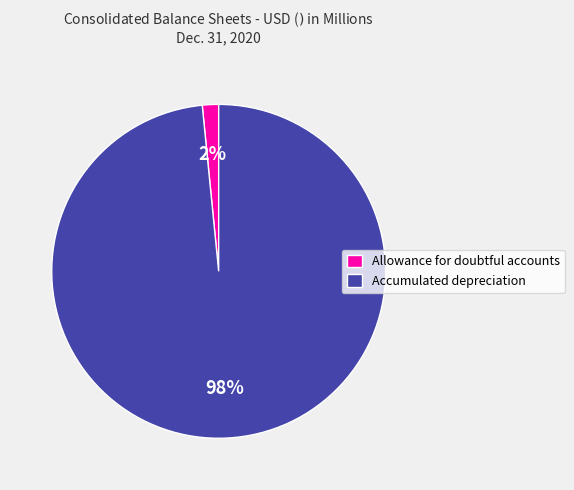

To the nearest percent, what is the combined percentage of Allowance for doubtful accounts and Accumulated depreciation?

100%